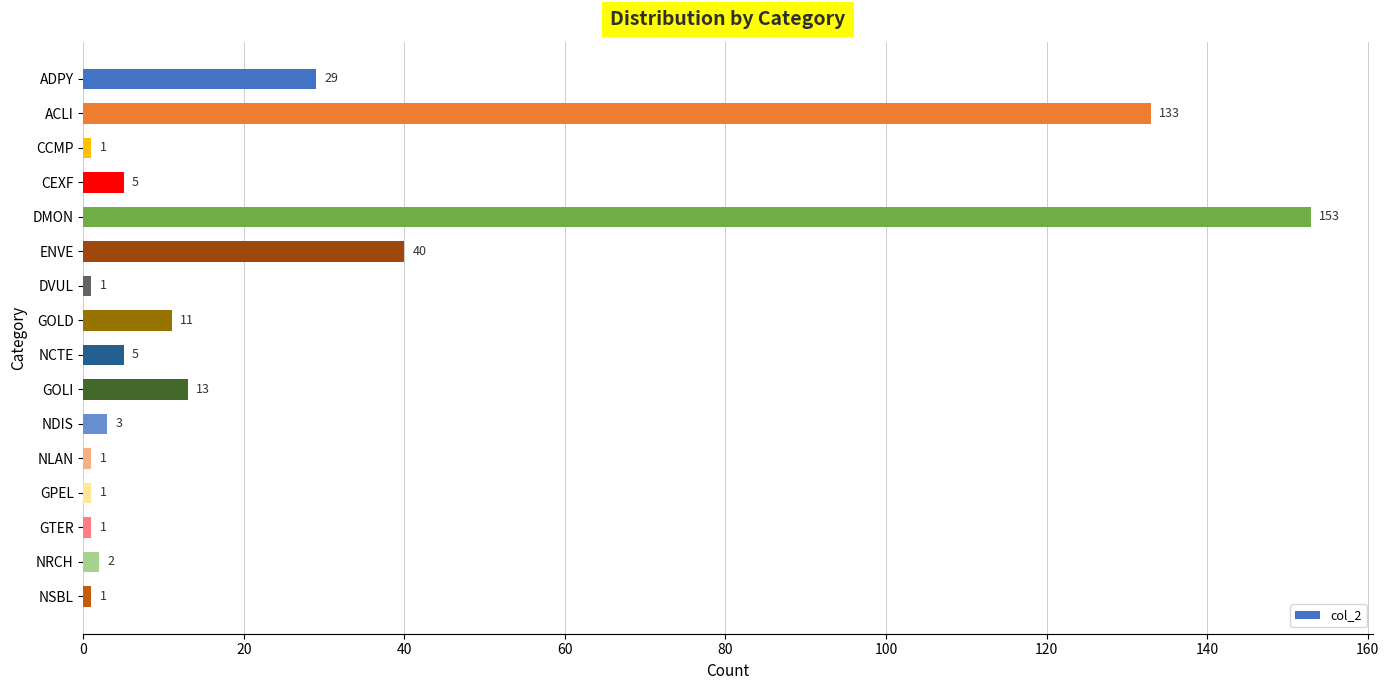

Reading bottom to top, what are all the values shown in this chart?

1	2	1	1	1	3	13	5	11	1	40	153	5	1	133	29